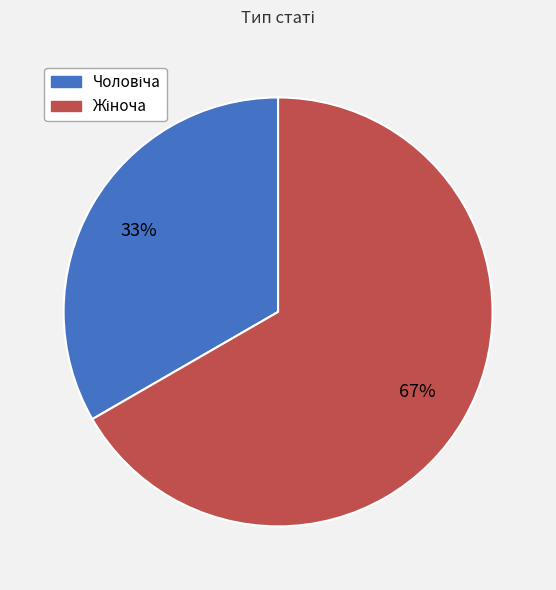

To the nearest percent, what is the average slice percentage?

50%